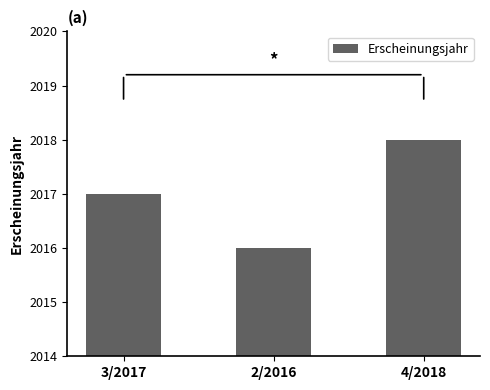

Rank the categories by value from highest to lowest.

4/2018, 3/2017, 2/2016